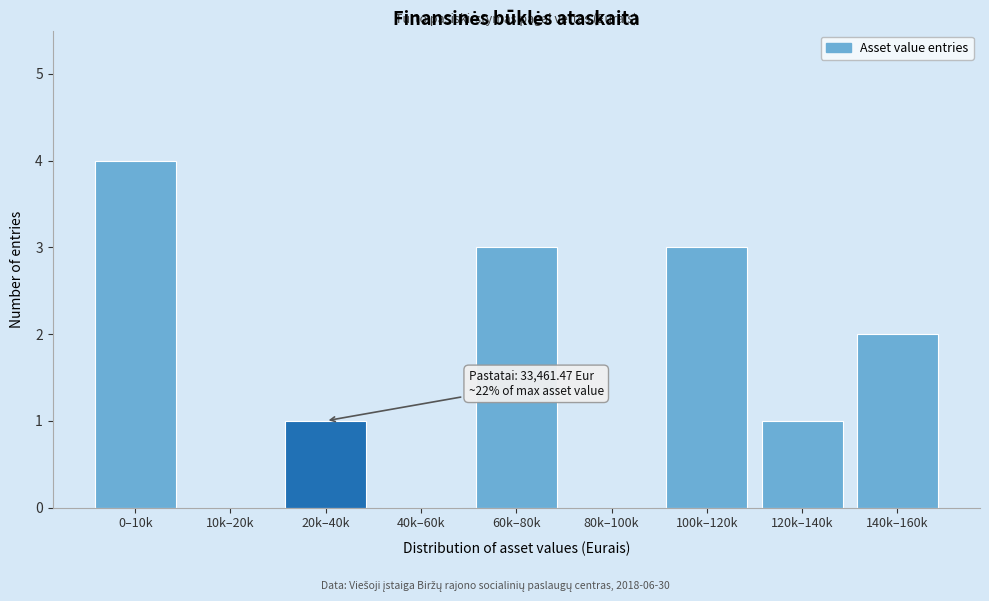

Reading left to right, extract all data points from this chart.

0–10k=4	10k–20k=0	20k–40k=1	40k–60k=0	60k–80k=3	80k–100k=0	100k–120k=3	120k–140k=1	140k–160k=2